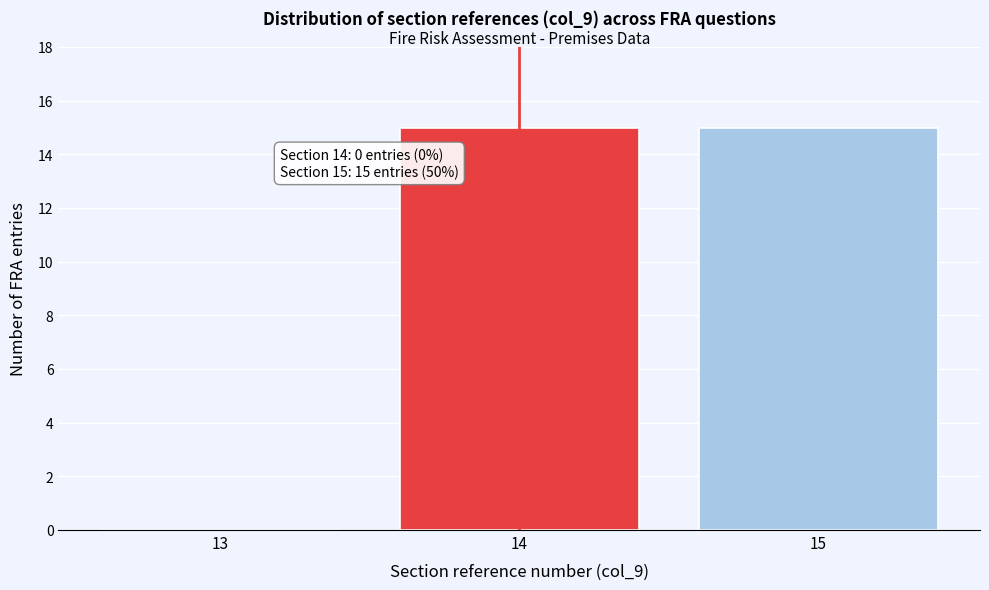

Reading right to left, extract all data points from this chart.

15=15	14=15	13=0